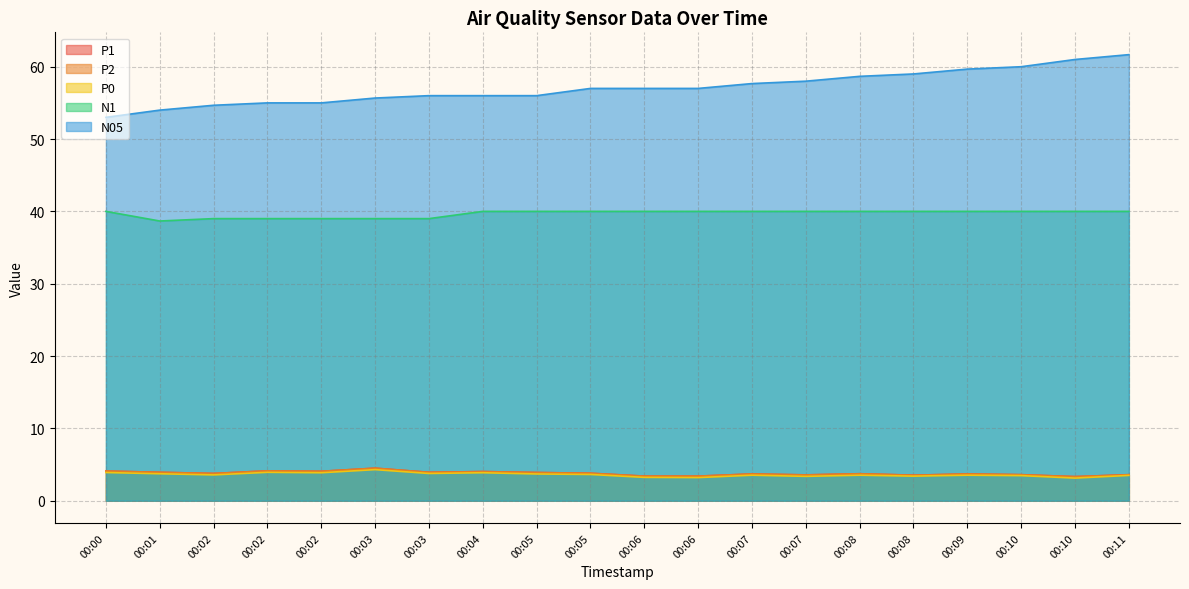

What is the smallest value displayed?

3.1